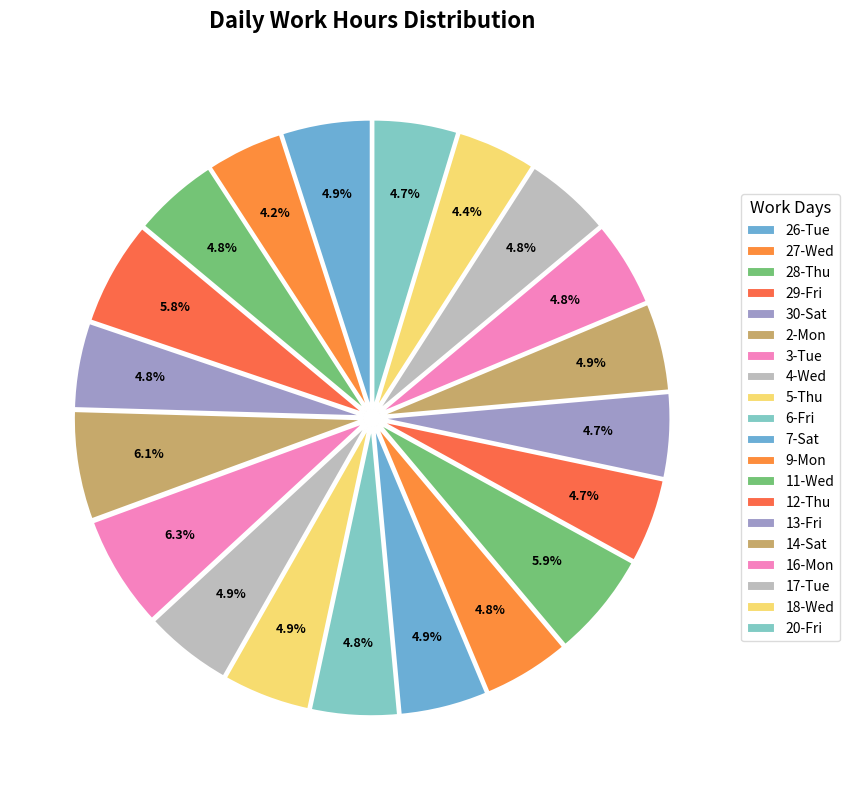

How many slices are in this pie chart?

20